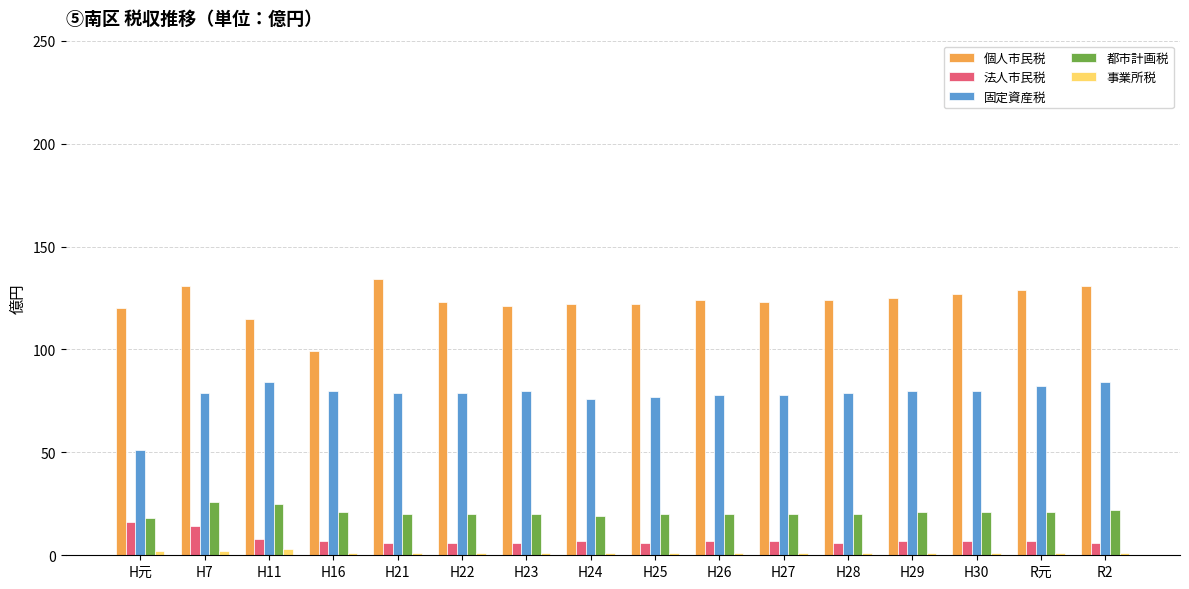

List the series in order of their peak value, lowest first.

事業所税, 法人市民税, 都市計画税, 固定資産税, 個人市民税